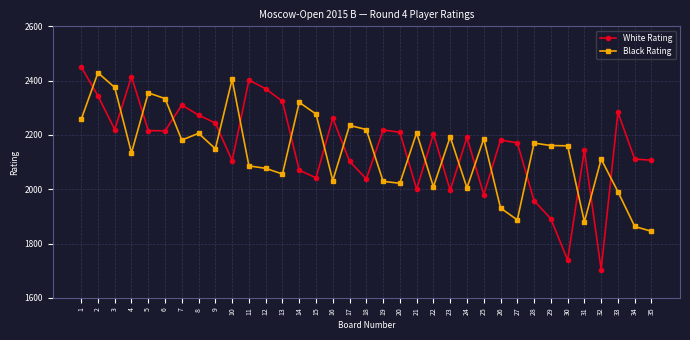

True or false: White Rating has more than 0 interior local peaks.

True